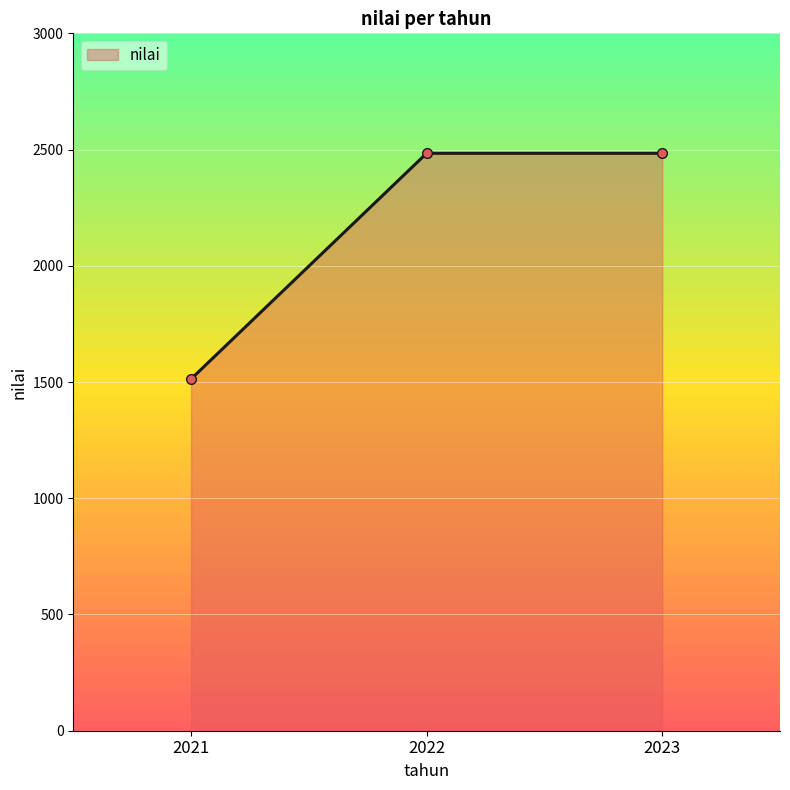

What is the sum of all values?

6481